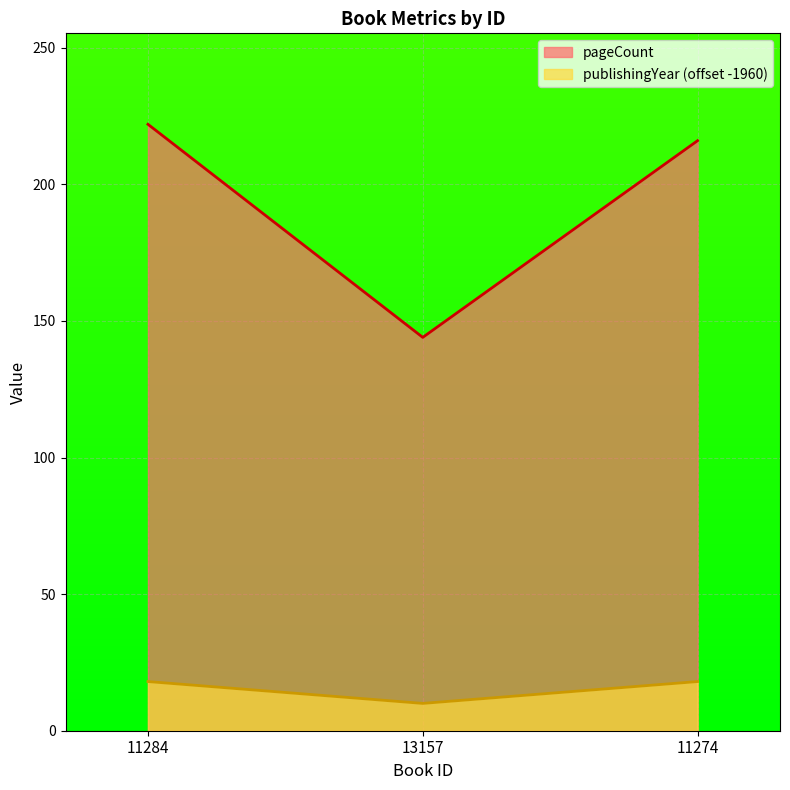

Which series has the largest total across all categories?

pageCount